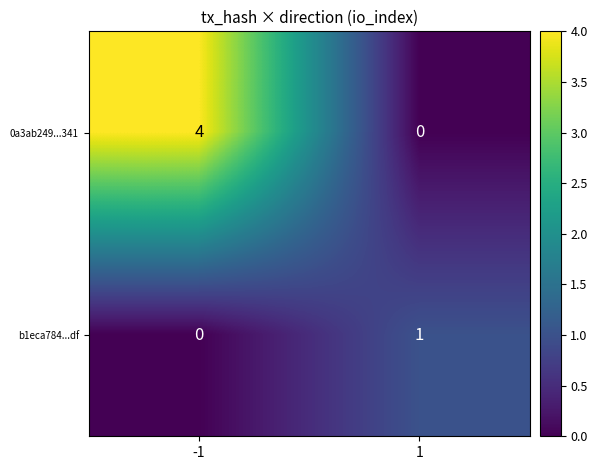

List the series in order of their peak value, highest first.

0a3ab249...341, b1eca784...df